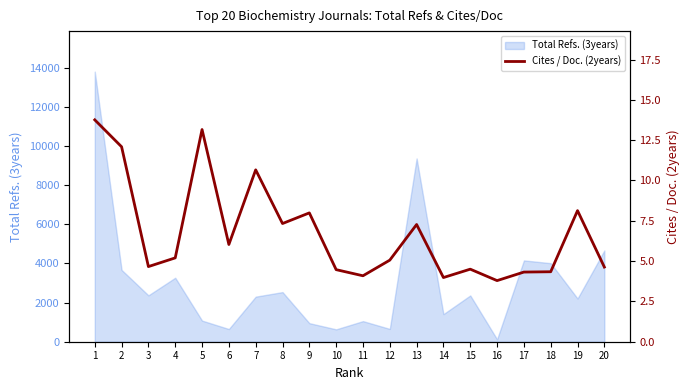

True or false: the data shows 4.5 at 15.

True